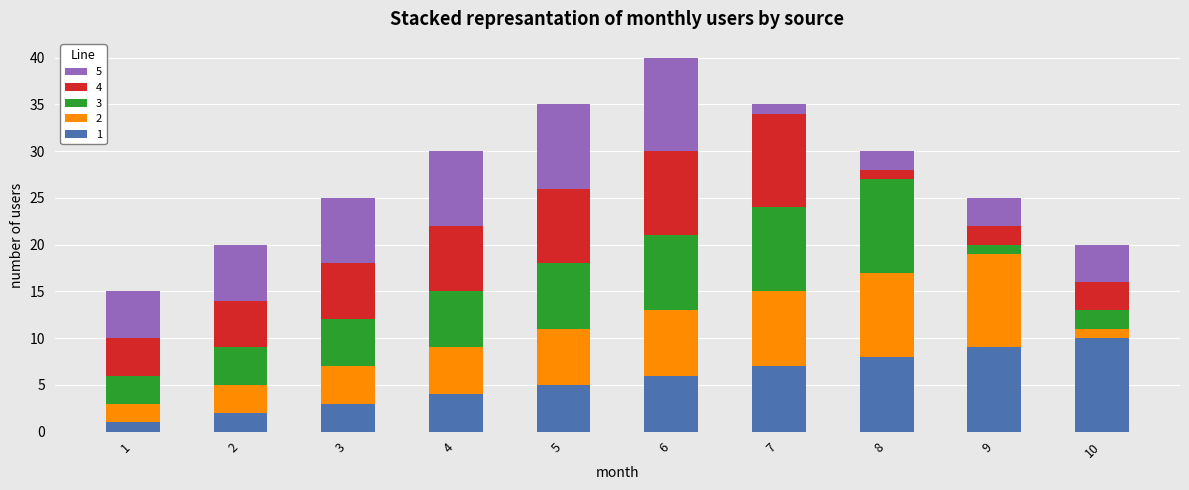

How many series are shown in this chart?

5